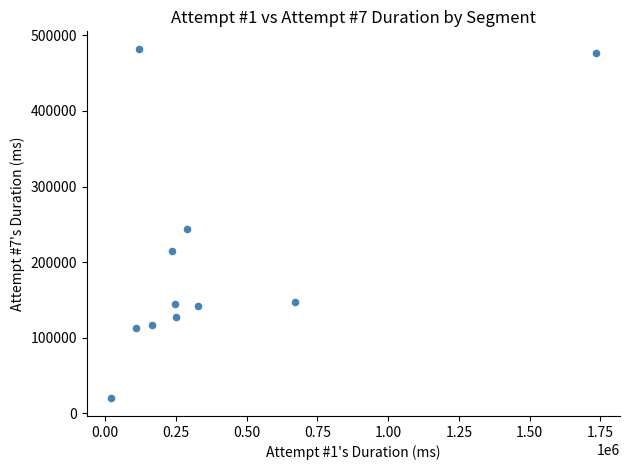

What Y value in the scatter plot is closest to 250846?

243787